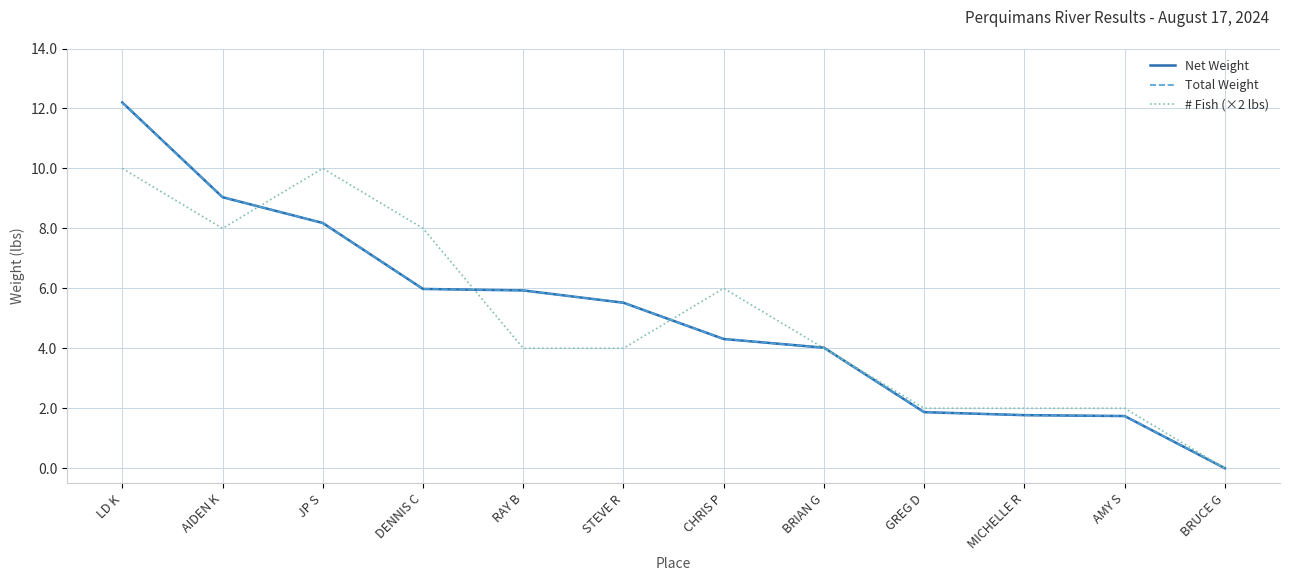

Where is Total Weight nearest to the value 6?

DENNIS C